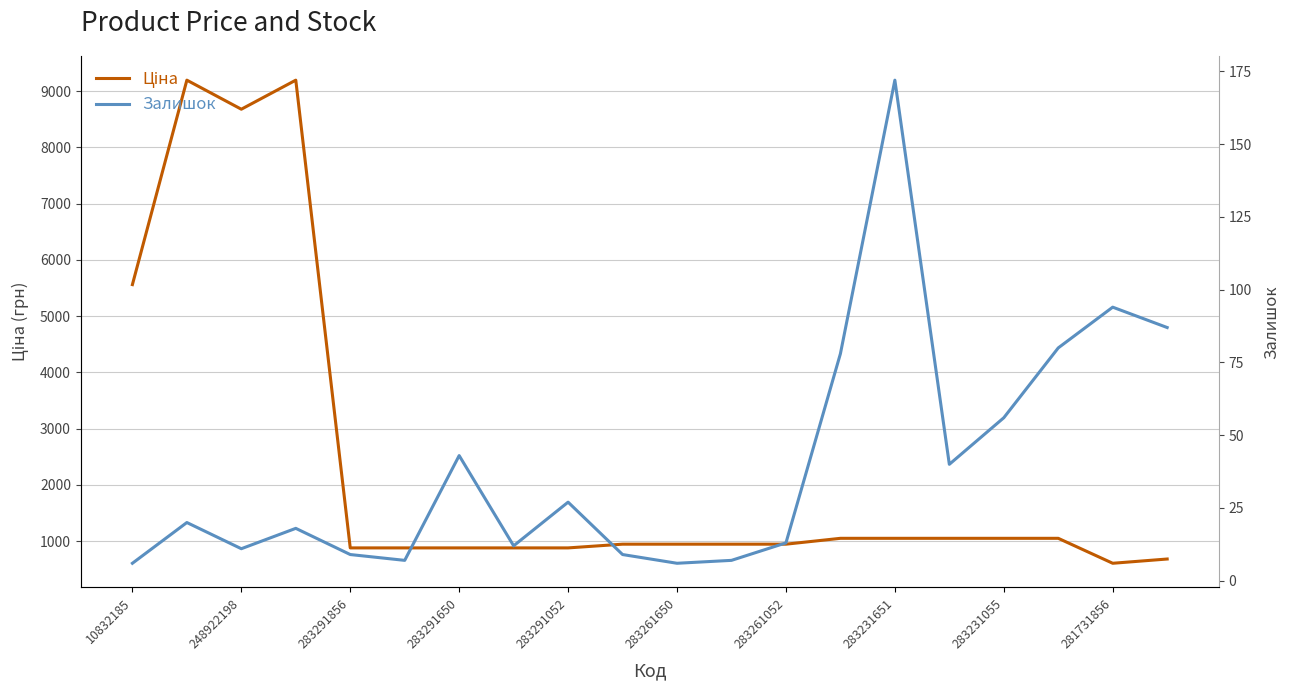

The value of Ціна at 283291052 is 878.0. True or false?

True